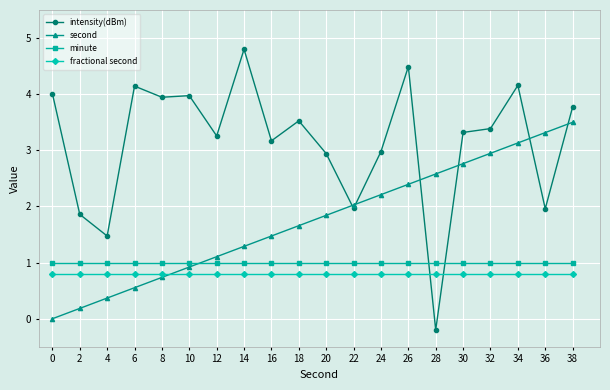

In intensity(dBm), how many points are lower than both neighbors (excluding endpoints)?

7